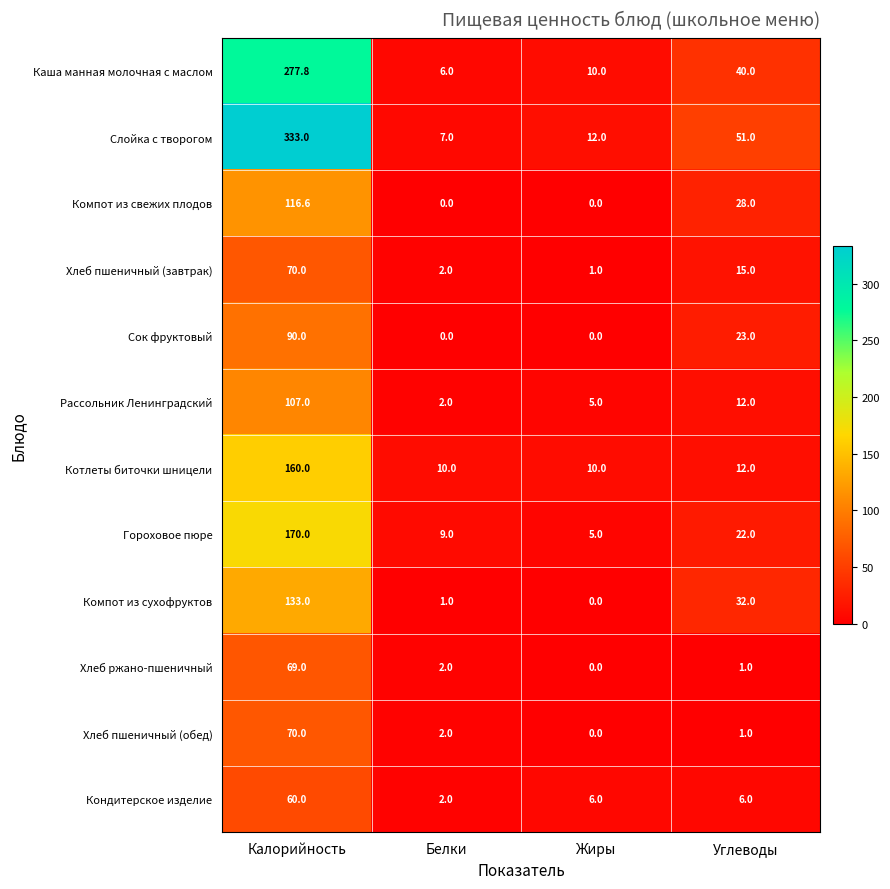

At which category is the sum across all series the highest?

Калорийность